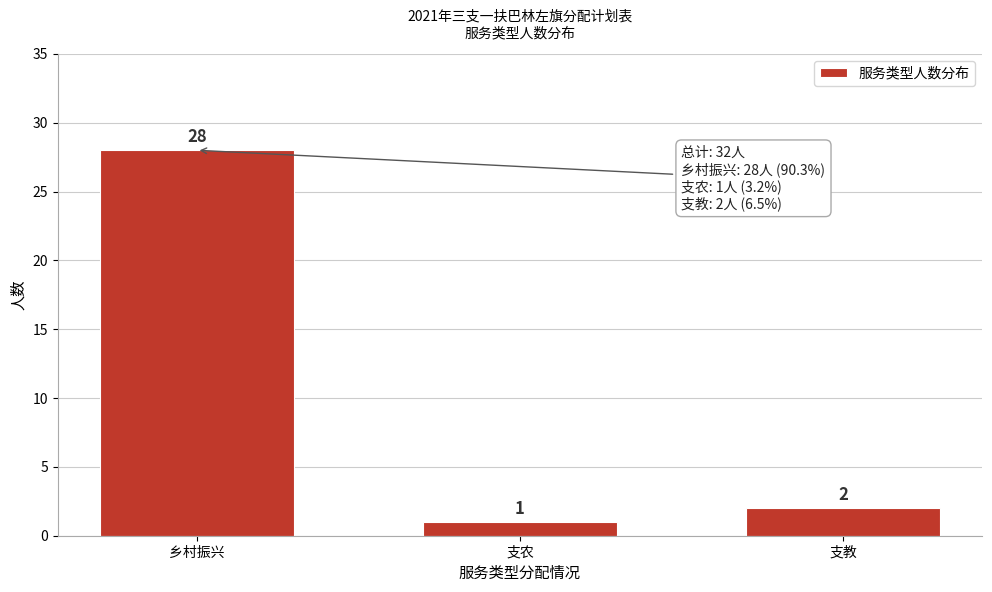

Reading left to right, what are all the values shown in this chart?

乡村振兴=28	支农=1	支教=2